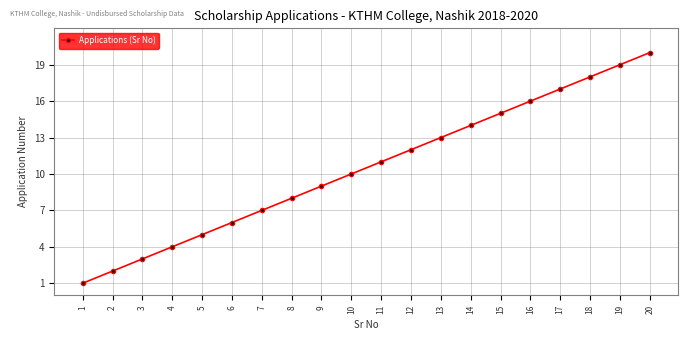

Which category has the lowest value across all series?

1